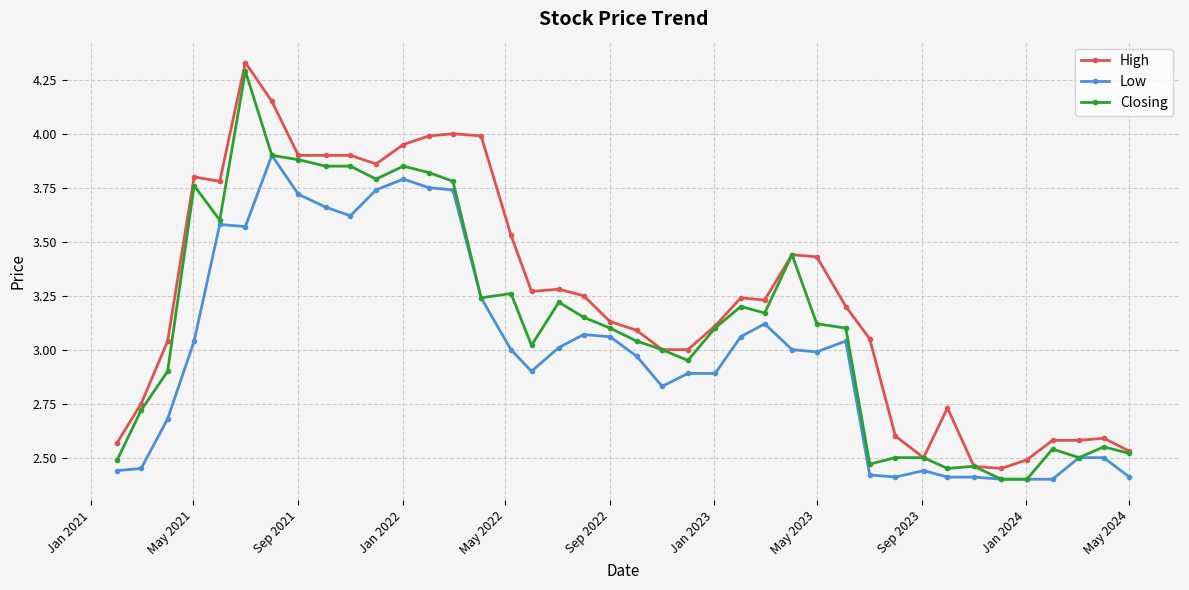

Count the number of categories in the chart.

40